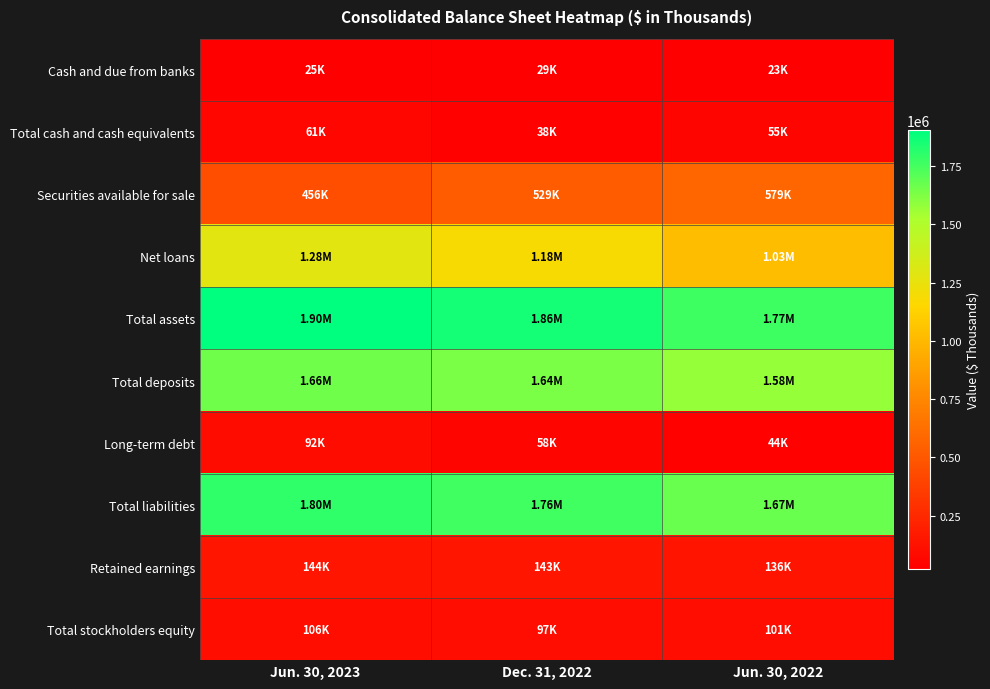

Reading left to right, list all the values displayed in this chart.

Cash and due from banks: Jun. 30, 2023=24672	Dec. 31, 2022=28935	Jun. 30, 2022=22571
Total cash and cash equivalents: Jun. 30, 2023=61081	Dec. 31, 2022=37572	Jun. 30, 2022=54612
Securities available for sale: Jun. 30, 2023=456004	Dec. 31, 2022=529142	Jun. 30, 2022=579018
Net loans: Jun. 30, 2023=1279669	Dec. 31, 2022=1176966	Jun. 30, 2022=1027834
Total assets: Jun. 30, 2023=1903652	Dec. 31, 2022=1858716	Jun. 30, 2022=1770345
Total deposits: Jun. 30, 2023=1655951	Dec. 31, 2022=1638958	Jun. 30, 2022=1578280
Long-term debt: Jun. 30, 2023=91717	Dec. 31, 2022=58039	Jun. 30, 2022=44206
Total liabilities: Jun. 30, 2023=1797318	Dec. 31, 2022=1761381	Jun. 30, 2022=1668944
Retained earnings: Jun. 30, 2023=144380	Dec. 31, 2022=142677	Jun. 30, 2022=135705
Total stockholders equity: Jun. 30, 2023=106334	Dec. 31, 2022=97335	Jun. 30, 2022=101401